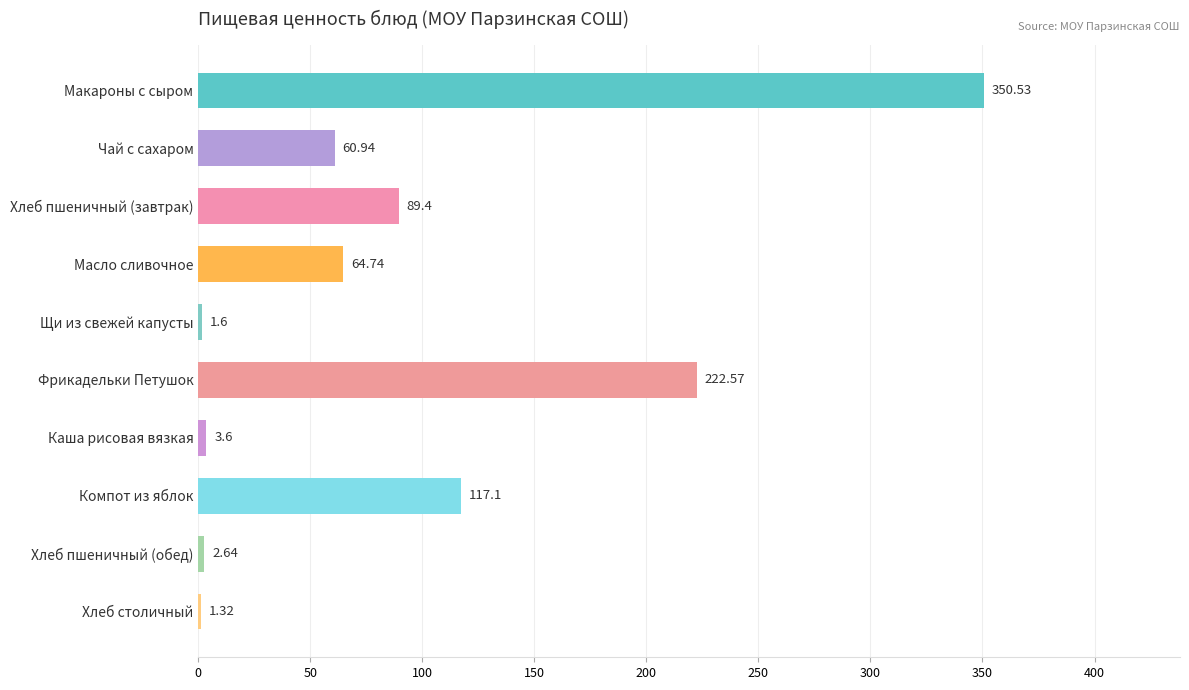

What is the sum of all values?

914.4